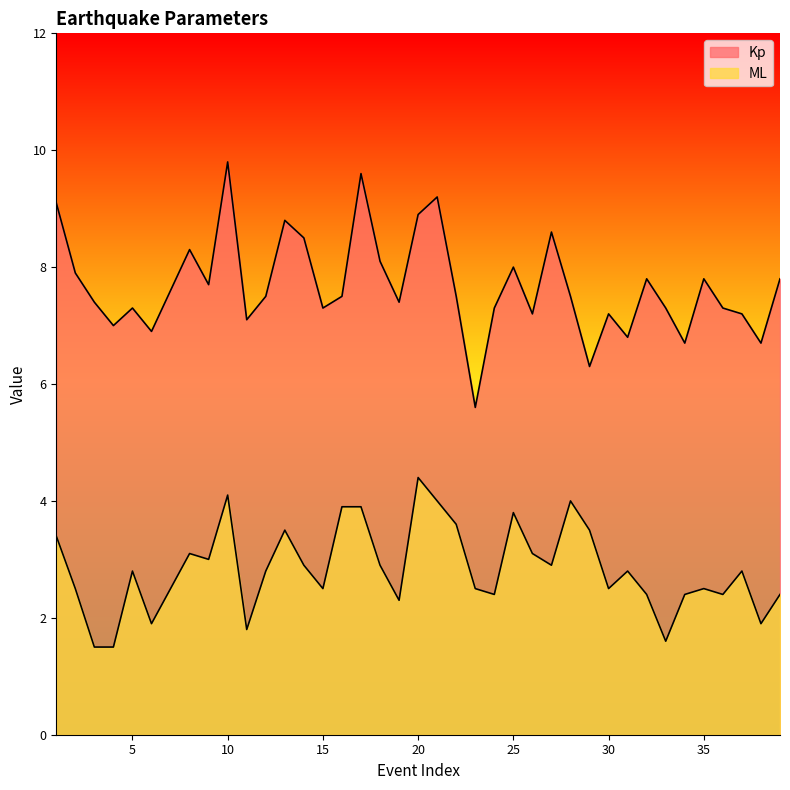

True or false: ML and Kp intersect in this chart.

False